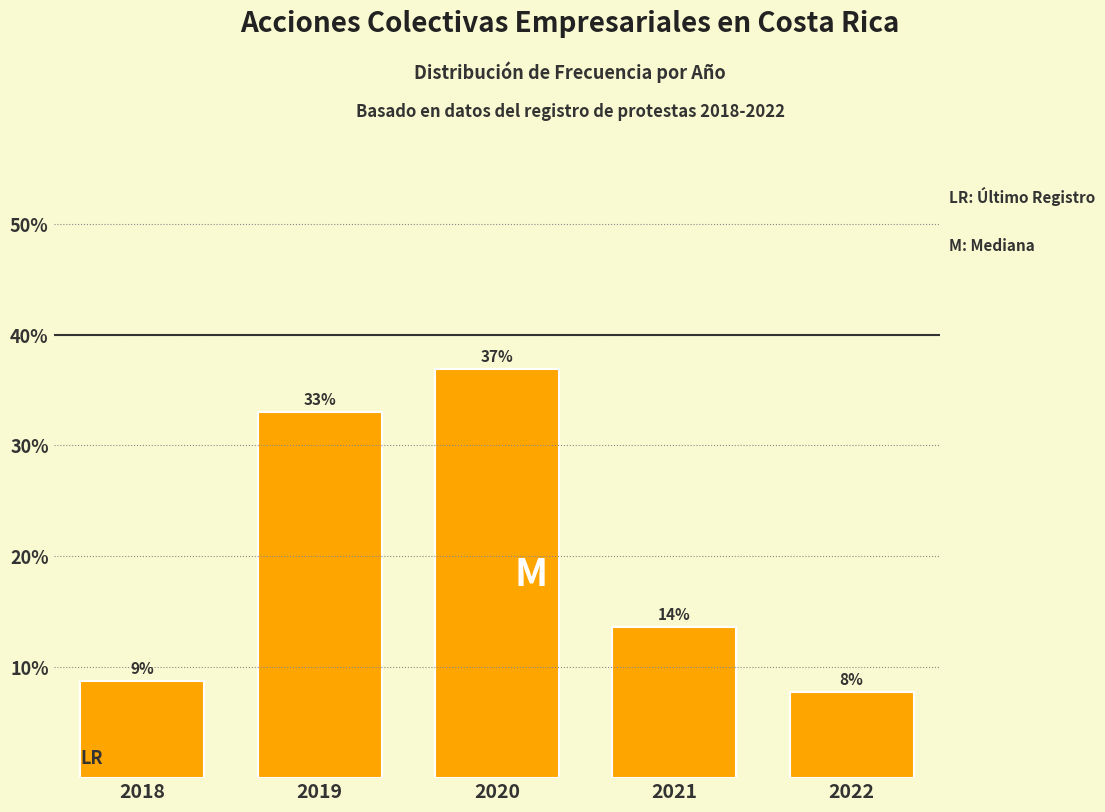

Does the chart contain any negative values?

No